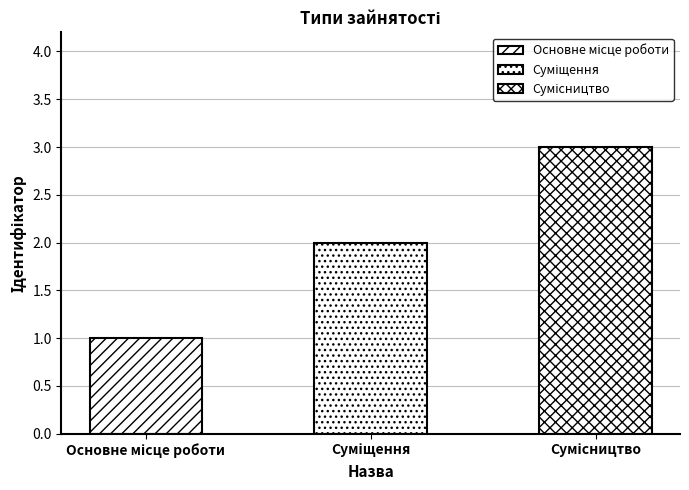

How many data points does each series have?

3